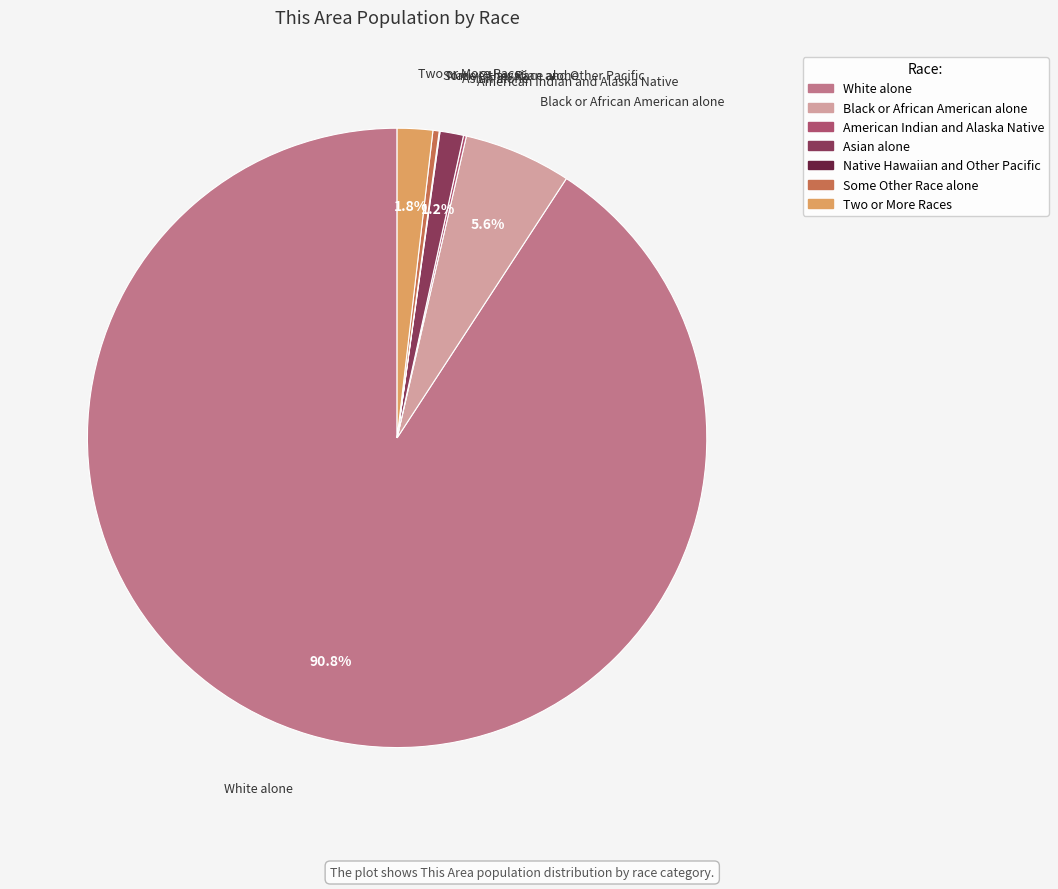

To the nearest percent, what is the combined percentage of Asian alone and White alone?

92%